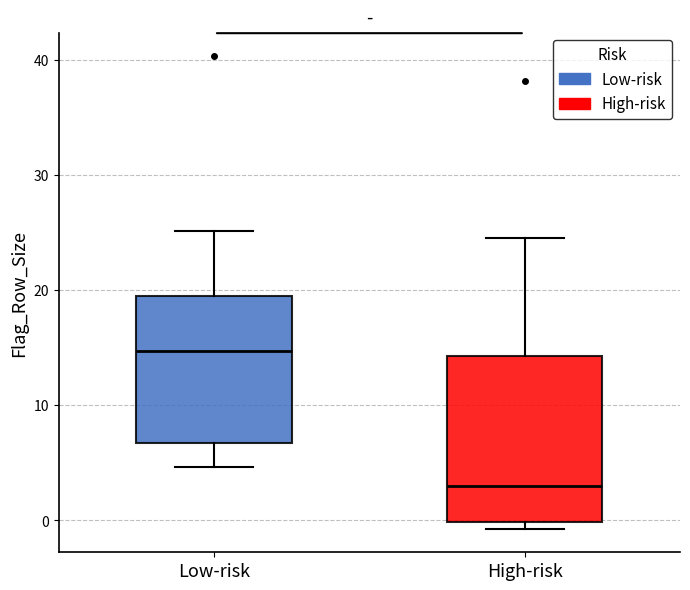

Reading left to right, read every box against the y-axis: the position of its median line, the range the box covers, and the ends of its whiskers. The values are not printed on the chart, so give them approximately, as read against the axis.

Low-risk: median 15, box 7 to 19, whiskers 5 to 25
High-risk: median 3, box 0 to 14, whiskers -1 to 25